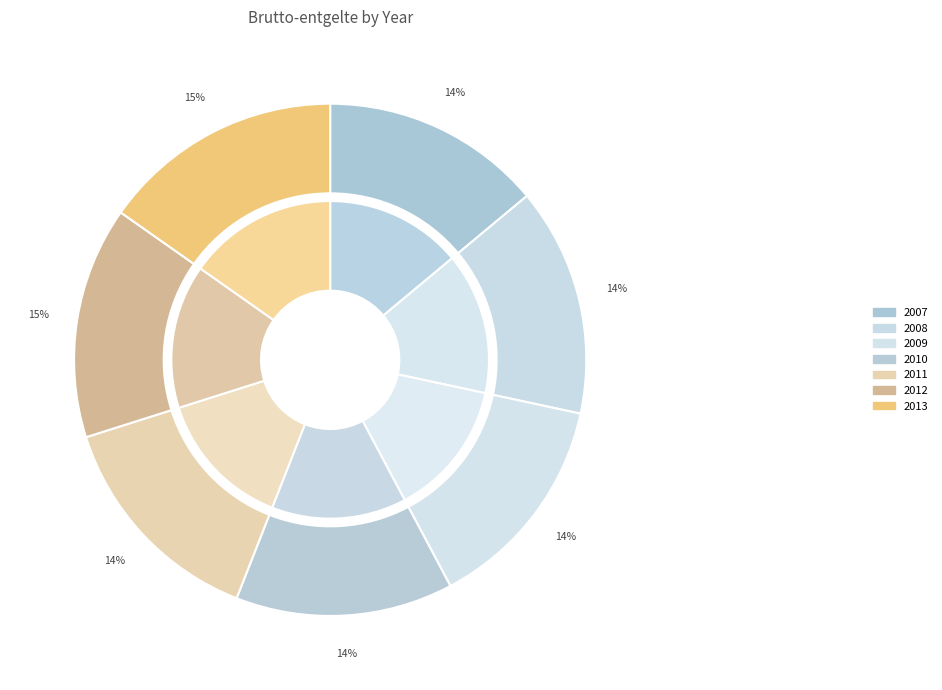

Between 2013 and 2011, which is larger?

2013